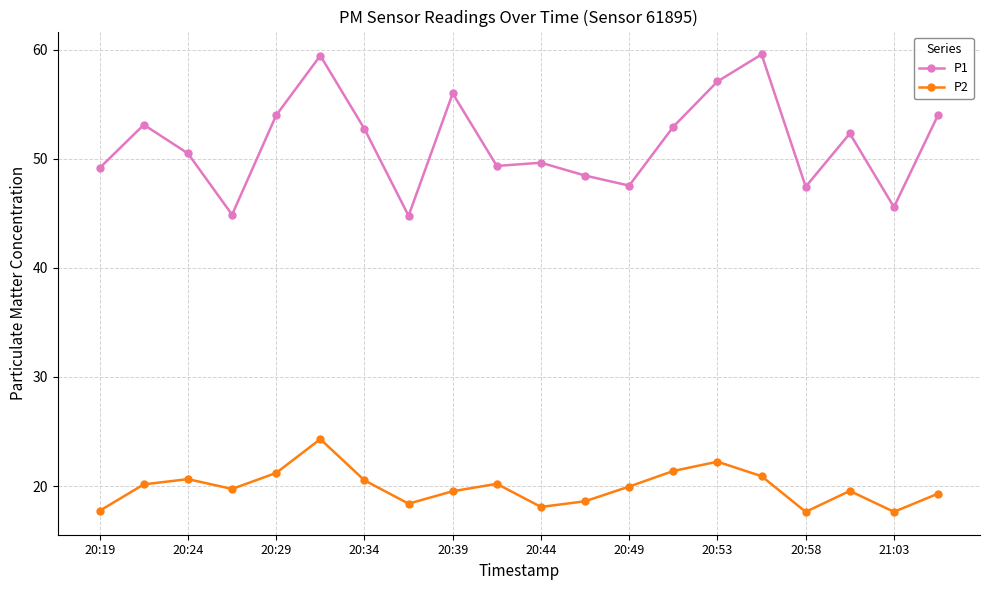

What is the minimum value for P1?

44.8